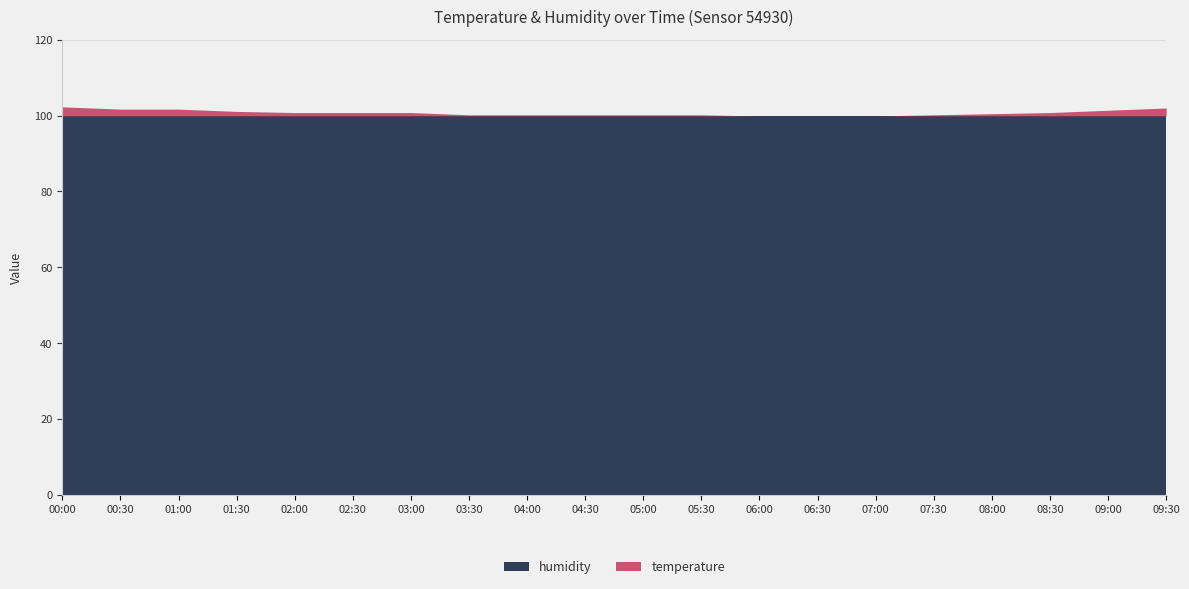

At 05:30, list the series in order from largest to smallest.

humidity, temperature